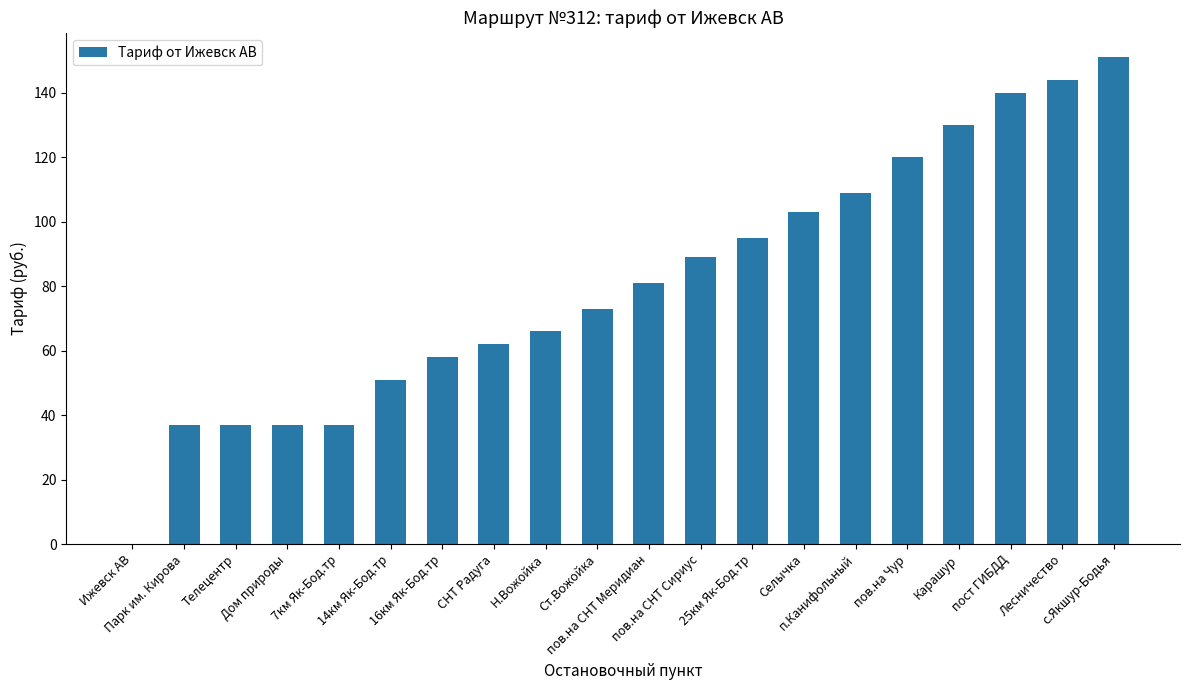

What is the change in value from Парк им. Кирова to Ст.Вожойка?

+36